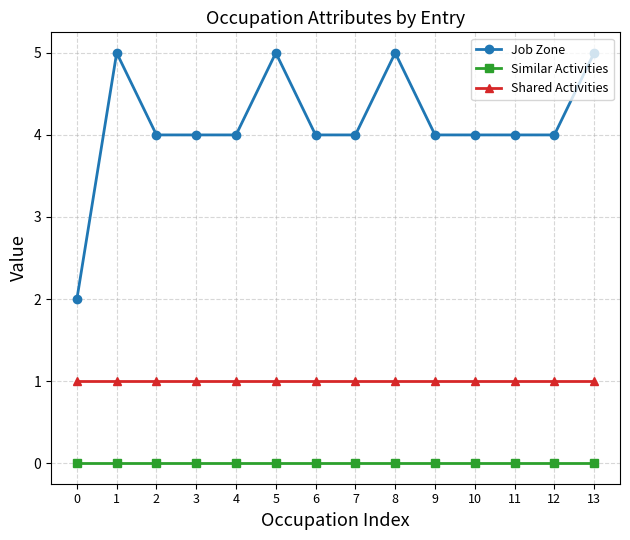

True or false: Similar Activities and Job Zone intersect in this chart.

False